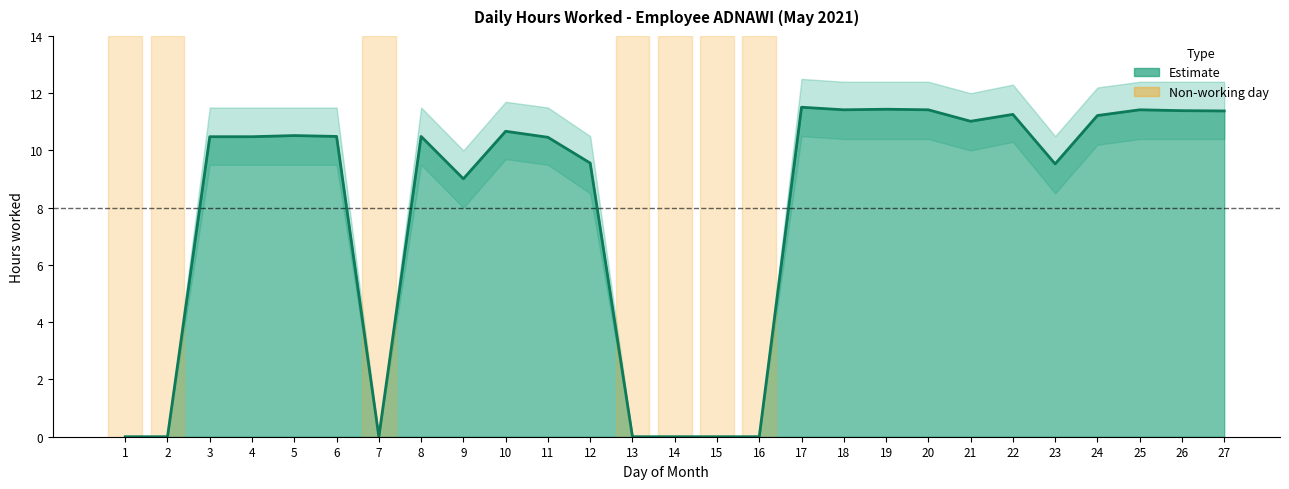

At which category does the chart reach its peak across all series?

17